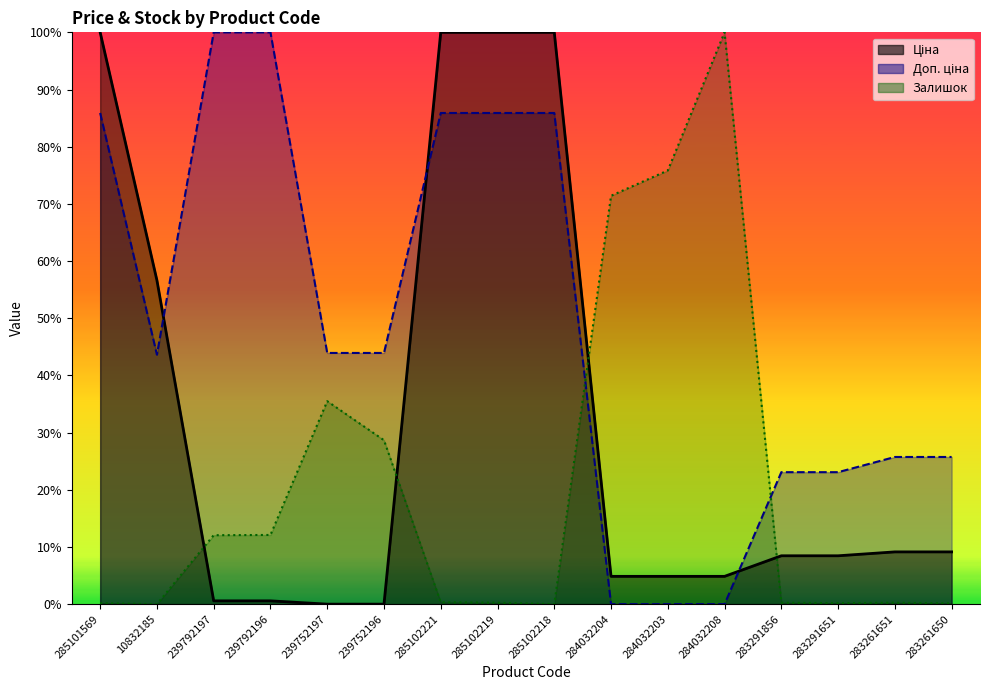

Does the chart have visible grid lines?

No